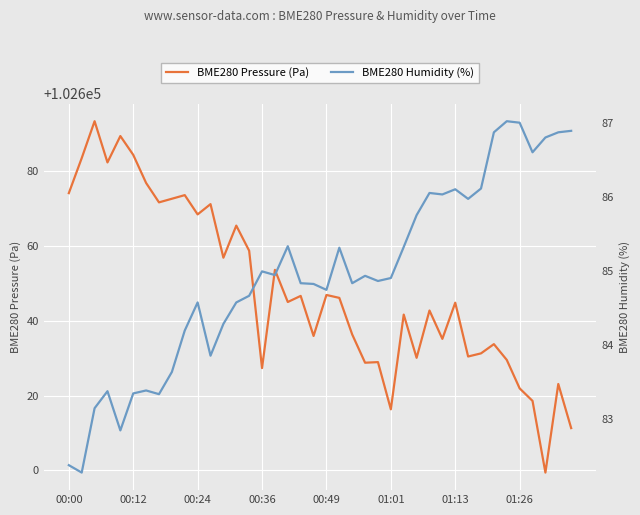

Reading right to left, transcribe all the data shown in this chart.

BME280 Pressure (Pa): 102611.3	102623.1	102599.4	102618.6	102621.9	102629.5	102633.8	102631.3	102630.4	102644.8	102635.2	102642.8	102630.1	102641.7	102616.3	102628.9	102628.8	102636.3	102646.1	102646.9	102635.9	102646.7	102645.0	102653.6	102627.3	102658.8	102665.5	102656.9	102671.2	102668.5	102673.6	102672.7	102671.7	102676.9	102684.4	102689.4	102682.4	102693.4	102683.5	102674.2
BME280 Humidity (%): 86.9	86.9	86.8	86.6	87.0	87.0	86.9	86.1	86.0	86.1	86.0	86.1	85.8	85.3	84.9	84.9	84.9	84.8	85.3	84.8	84.8	84.8	85.3	85.0	85.0	84.7	84.6	84.3	83.9	84.6	84.2	83.6	83.3	83.4	83.3	82.8	83.4	83.2	82.3	82.4